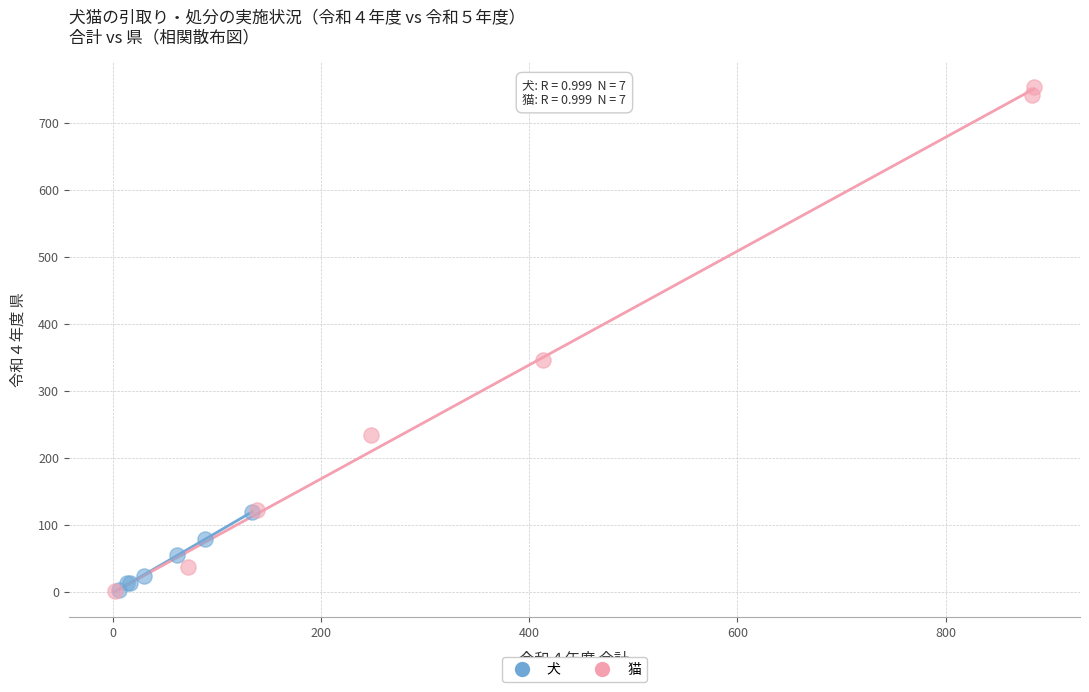

Which series reaches the maximum Y coordinate?

猫